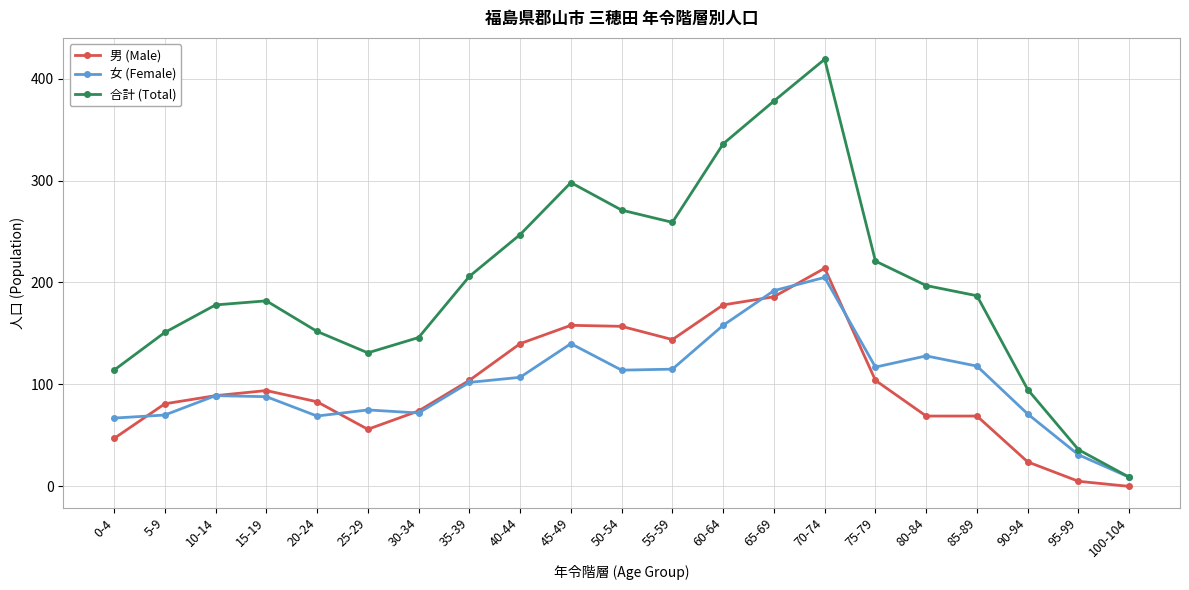

What is the difference between the 合計 (Total) values at 85-89 and 65-69?

191